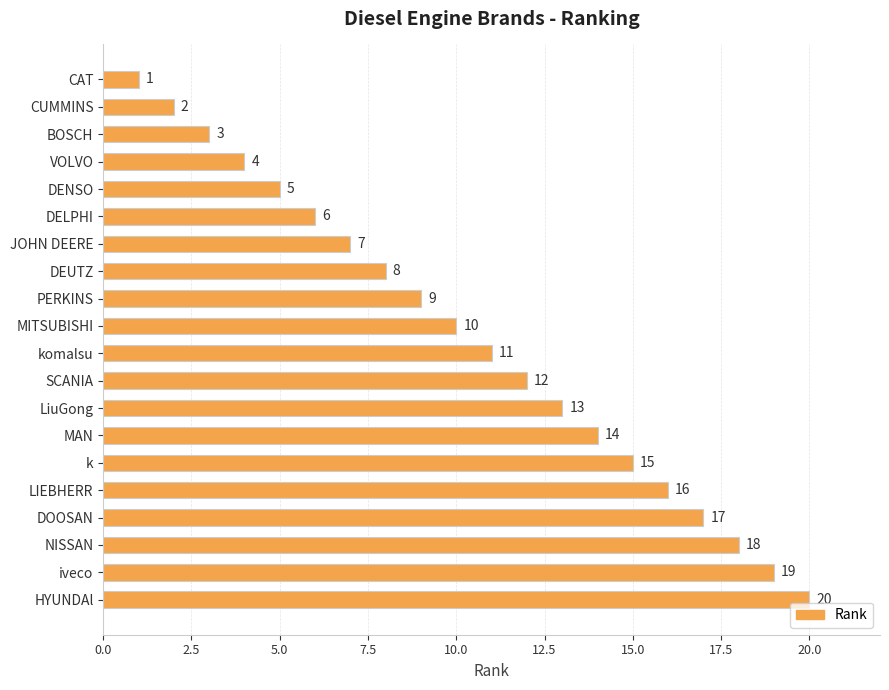

What is the label of the 12th bar from the bottom?

PERKINS